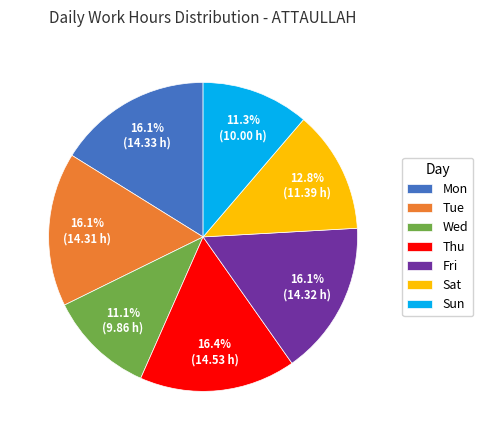

What portion of the pie excludes Tue?

83.9%